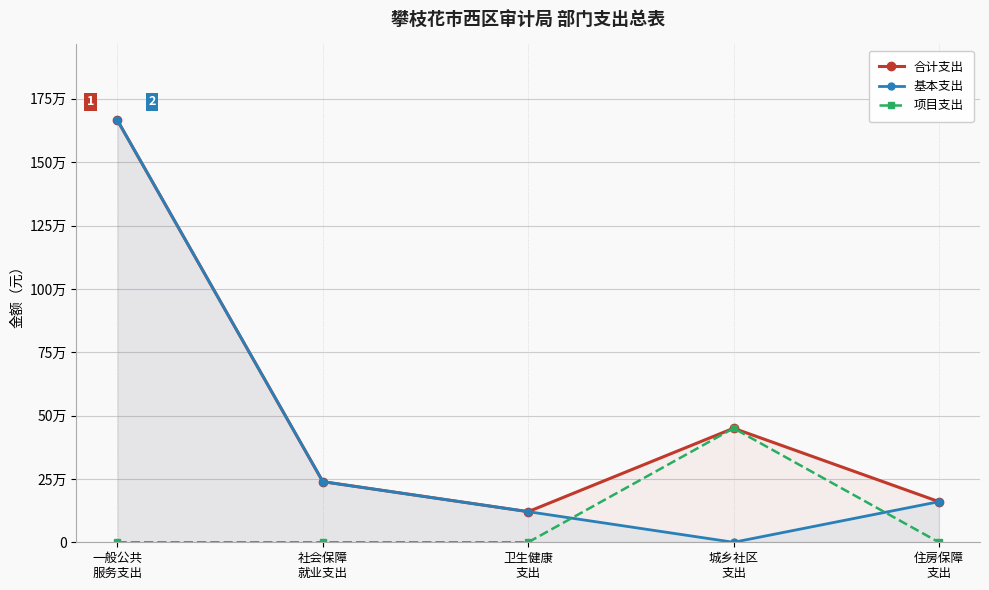

At which category does 基本支出 reach its first local valley?

城乡社区
支出